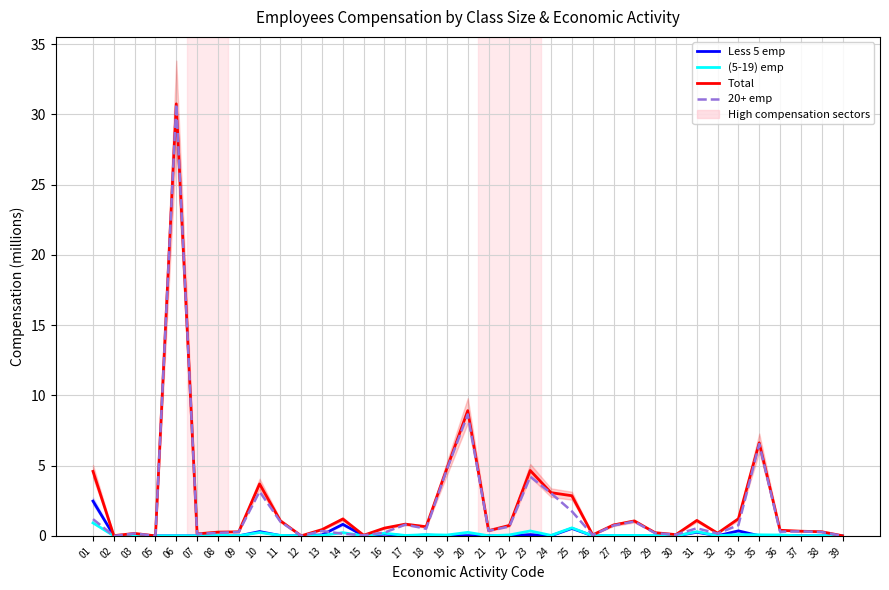

How many lines are shown in the chart?

4